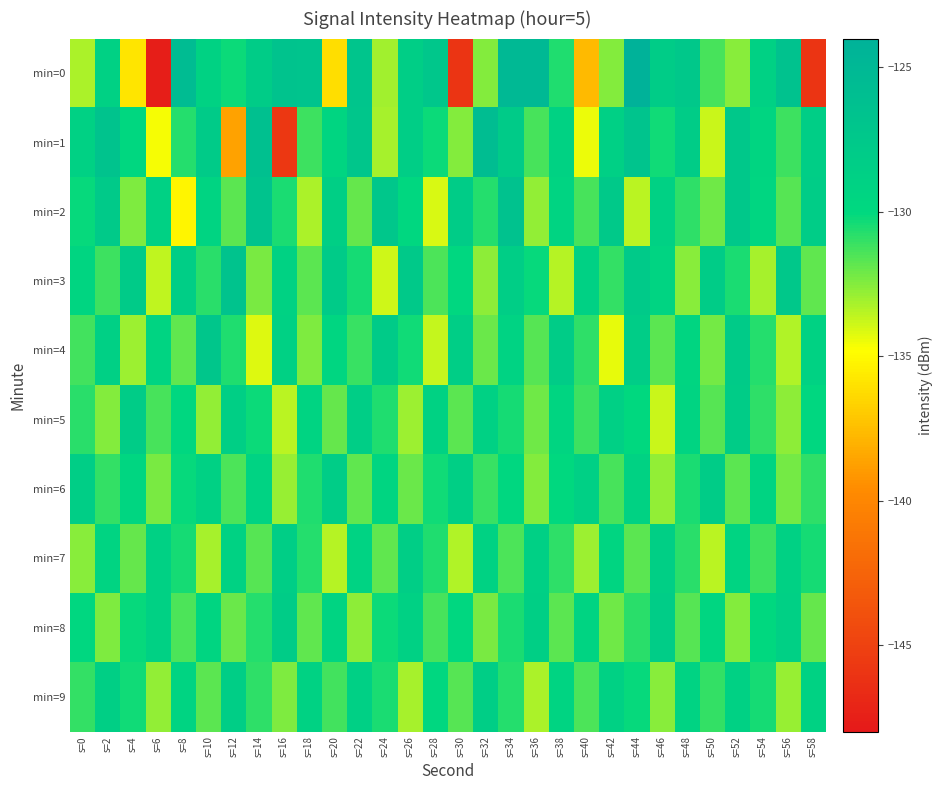

Which series has the largest total across all categories?

min=2